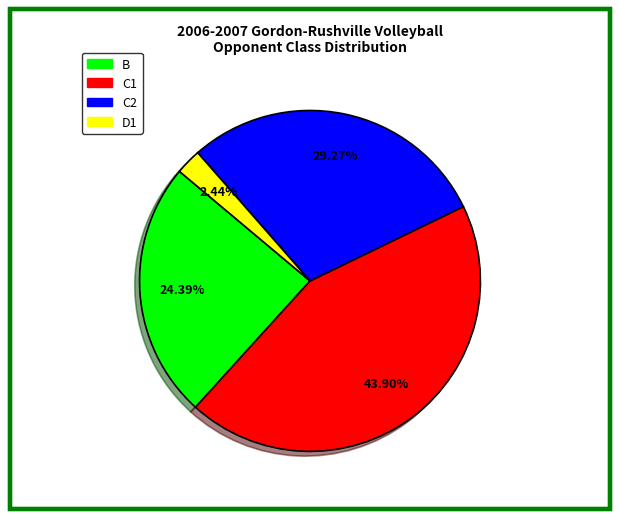

Is there a majority slice in this chart?

No